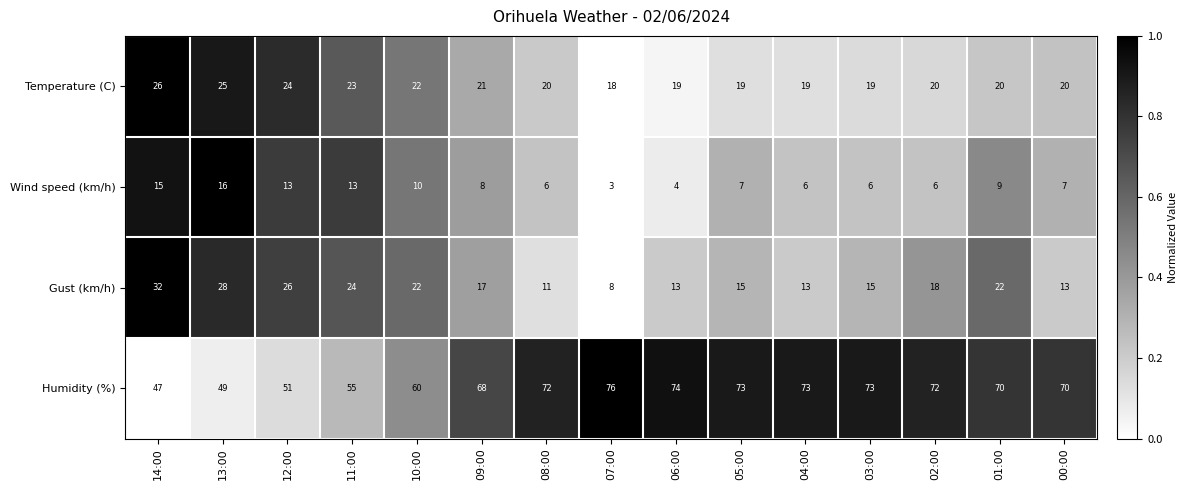

What is the difference between the maximum and second lowest values in the Humidity (%) series?

27